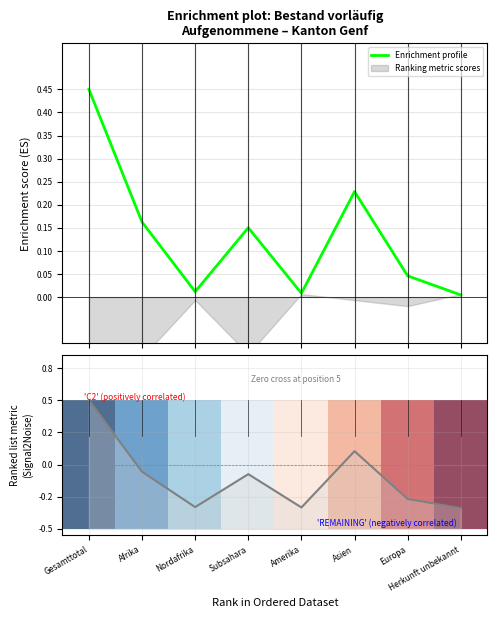

What is the label of the 4th point from the left?

Subsahara